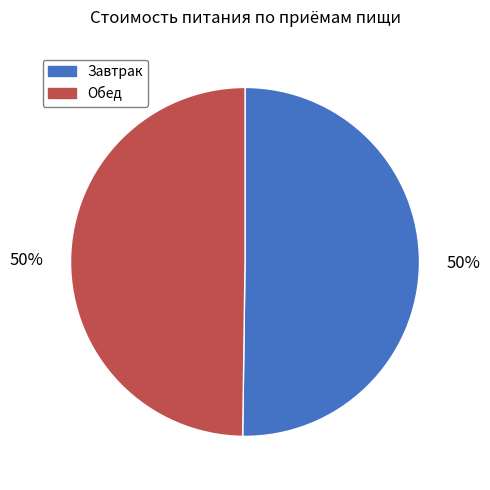

What is the ratio of the value at Обед to the value at Завтрак?

1.0